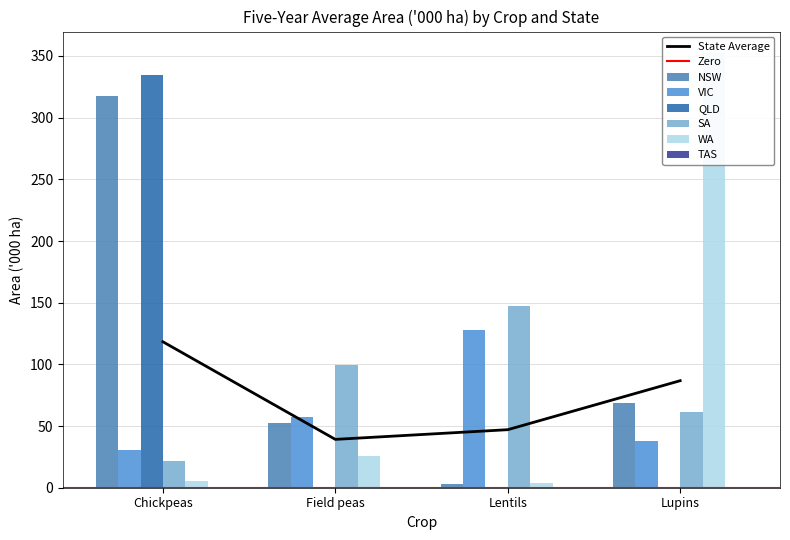

The NSW series shows 52.5 at Field peas. True or false?

True